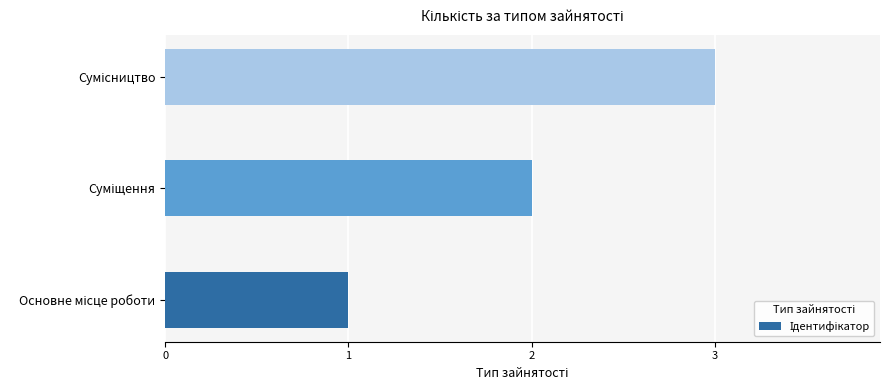

What is the maximum value shown in the chart?

3